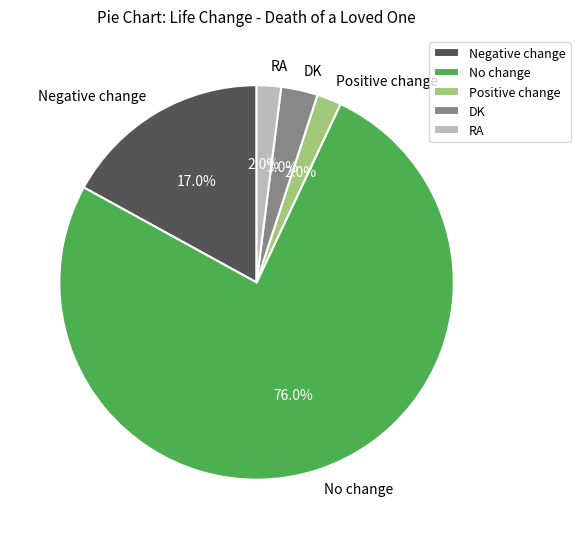

To the nearest percent, what portion does Positive change represent?

2%